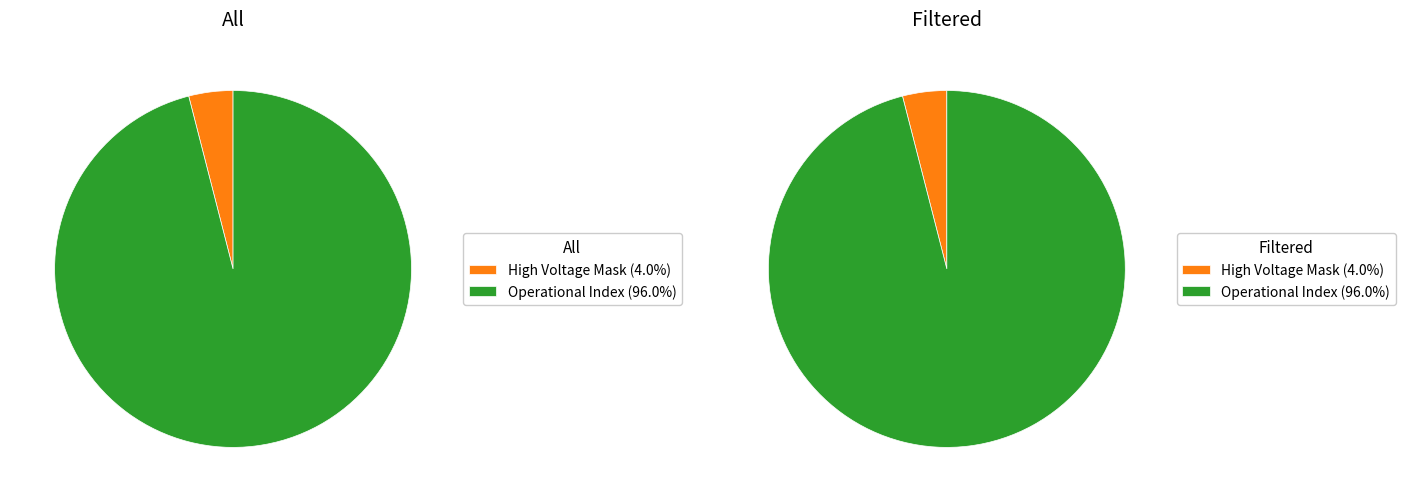

What percentage is NOT represented by Energy Cycle Mode?

100.0%